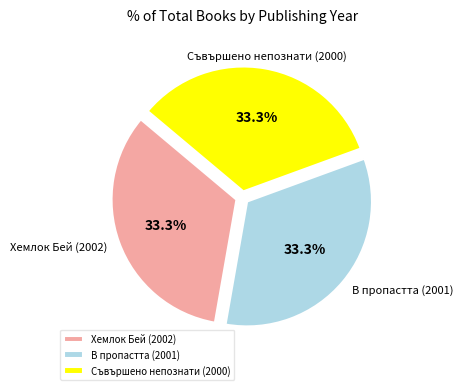

How much of the chart is everything except Хемлок Бей (2002)?

66.7%